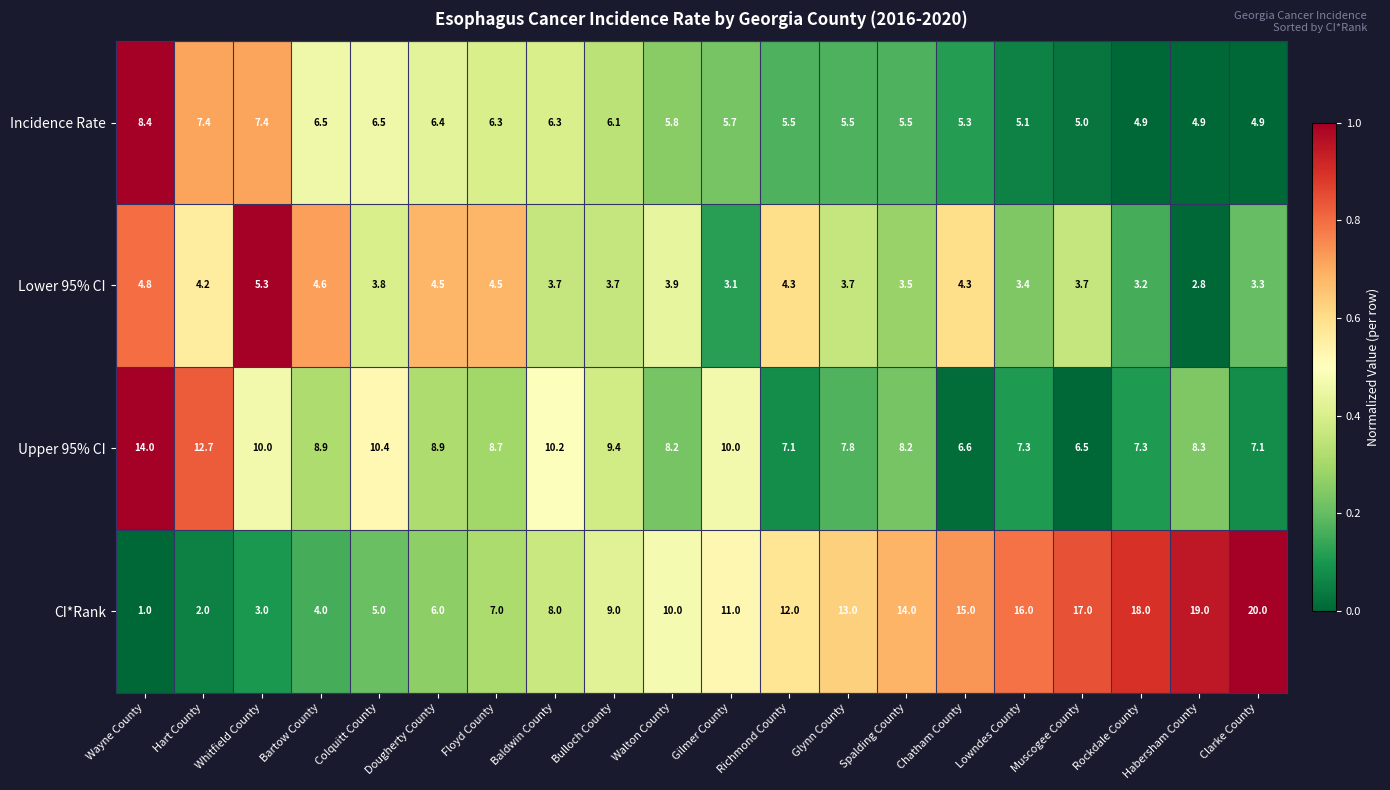

Rank the series at Habersham County from highest to lowest value.

CI*Rank, Upper 95% CI, Incidence Rate, Lower 95% CI